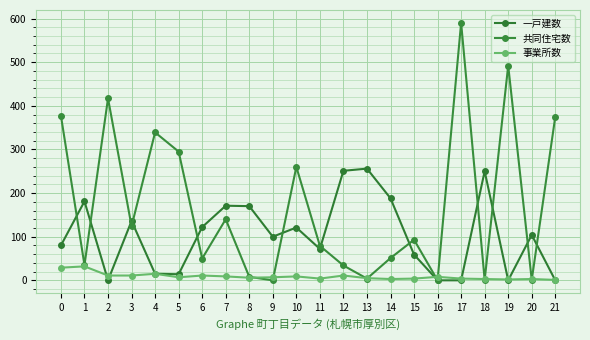

Count the number of categories in the chart.

22